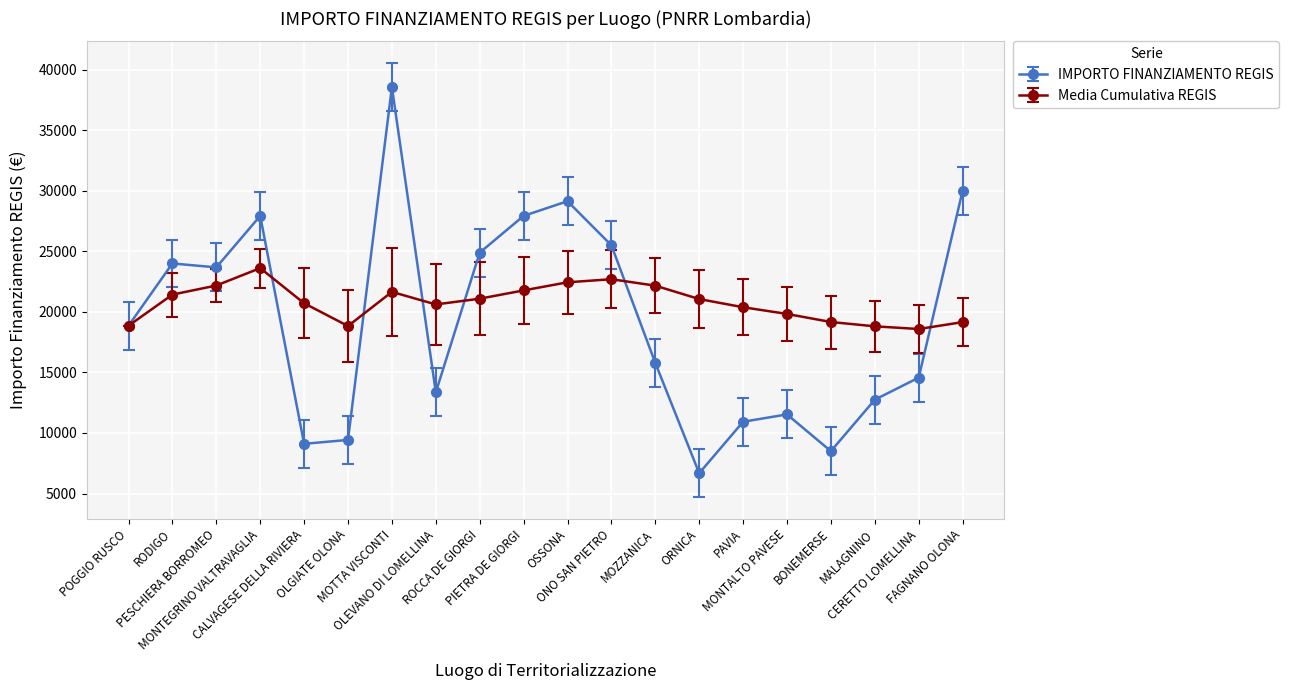

What is the maximum value shown in the chart?

38565.0